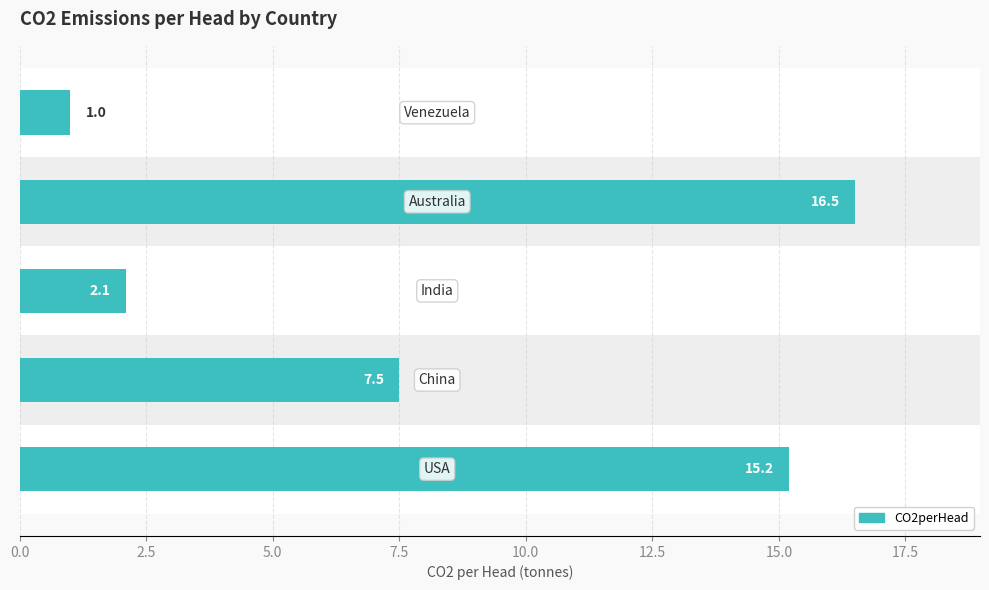

Reading bottom to top, transcribe all the data shown in this chart.

15.2	7.5	2.1	16.5	1.0